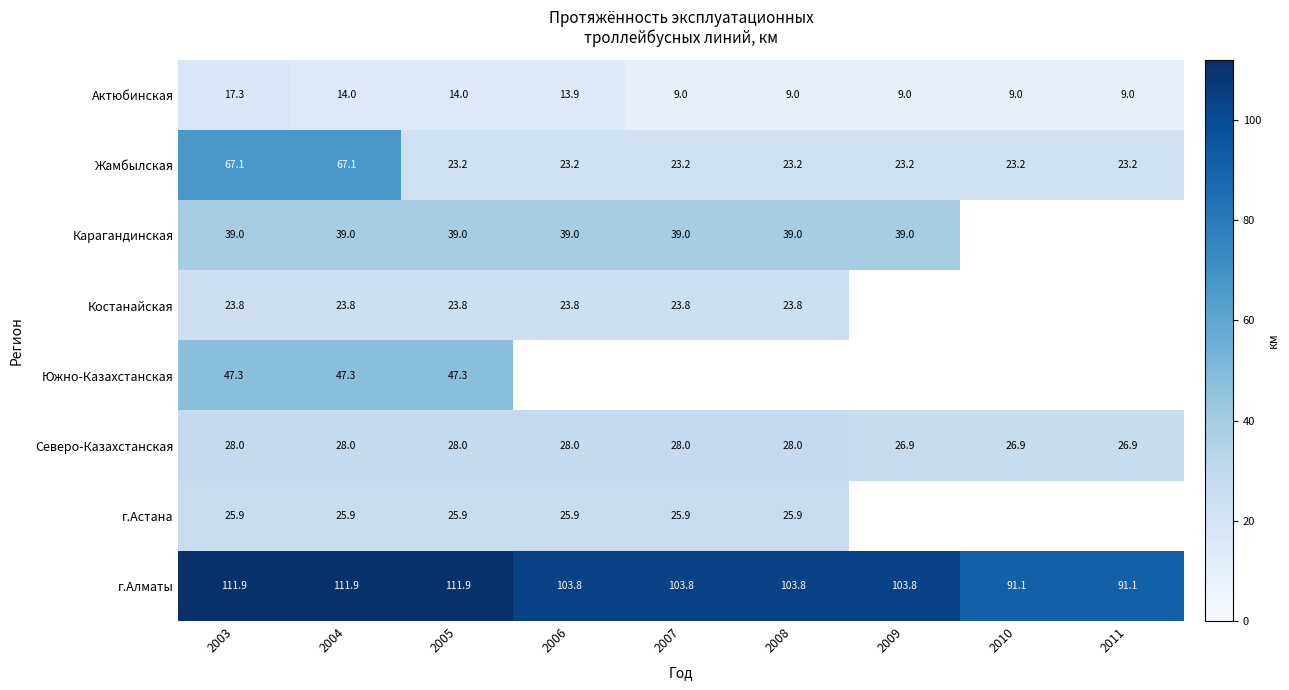

Read the г.Алматы value at 2003.

111.9